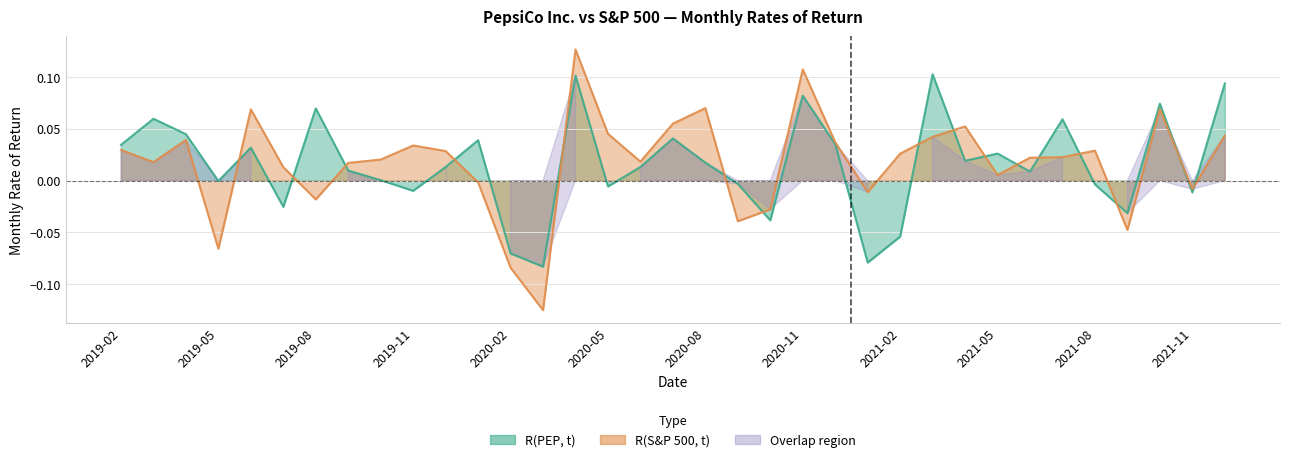

At which category does the chart reach its minimum across all series?

2020-03